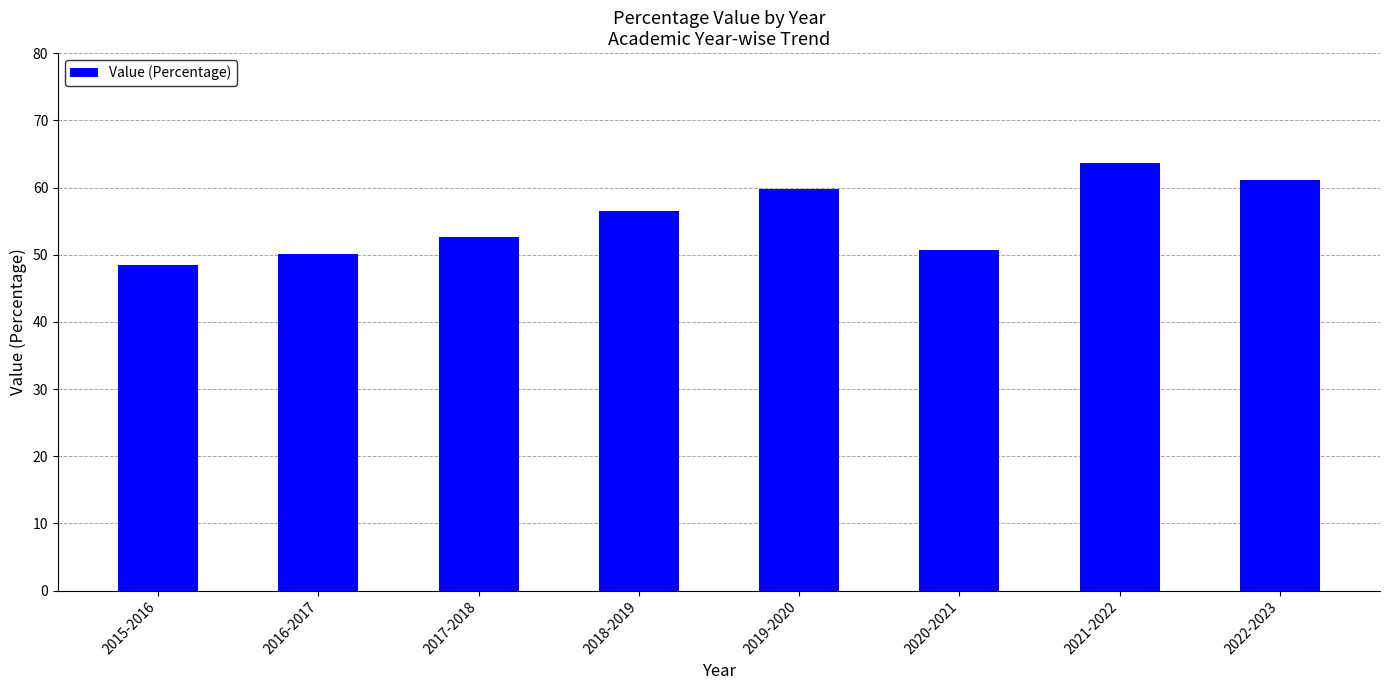

What is the sum of the values at 2017-2018 and 2018-2019?

109.1